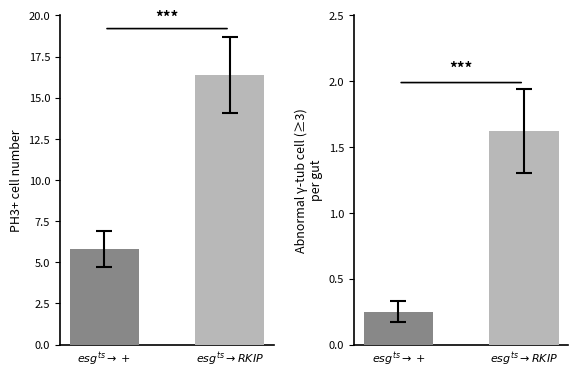

Rank the categories by value from lowest to highest.

$esg^{ts}{\to}+$, $esg^{ts}{\to}RKIP$